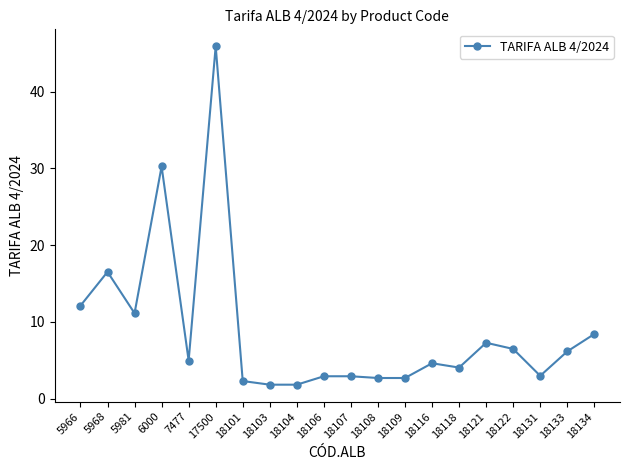

Between 18133 and 6000, which is larger?

6000